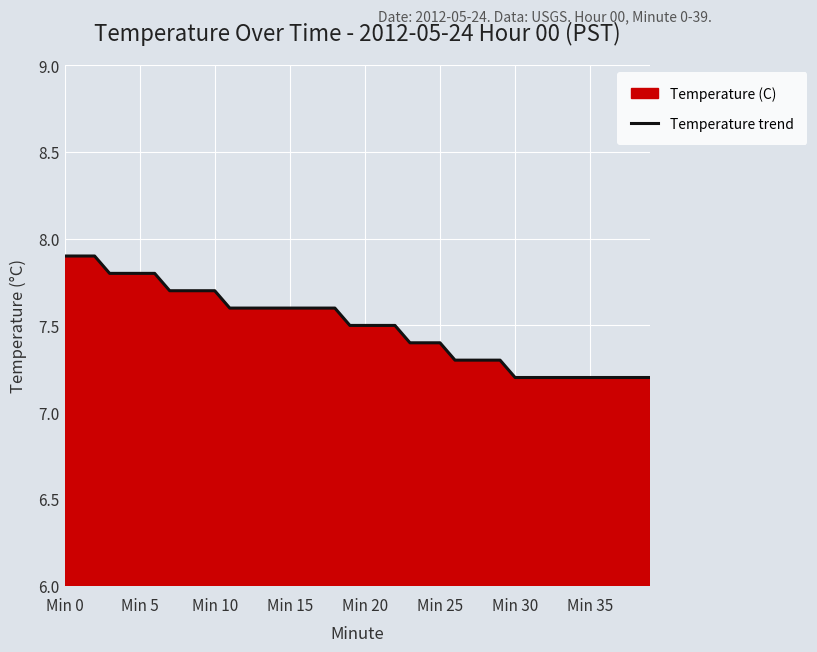

What is the value of the 21st point from the left?

7.5